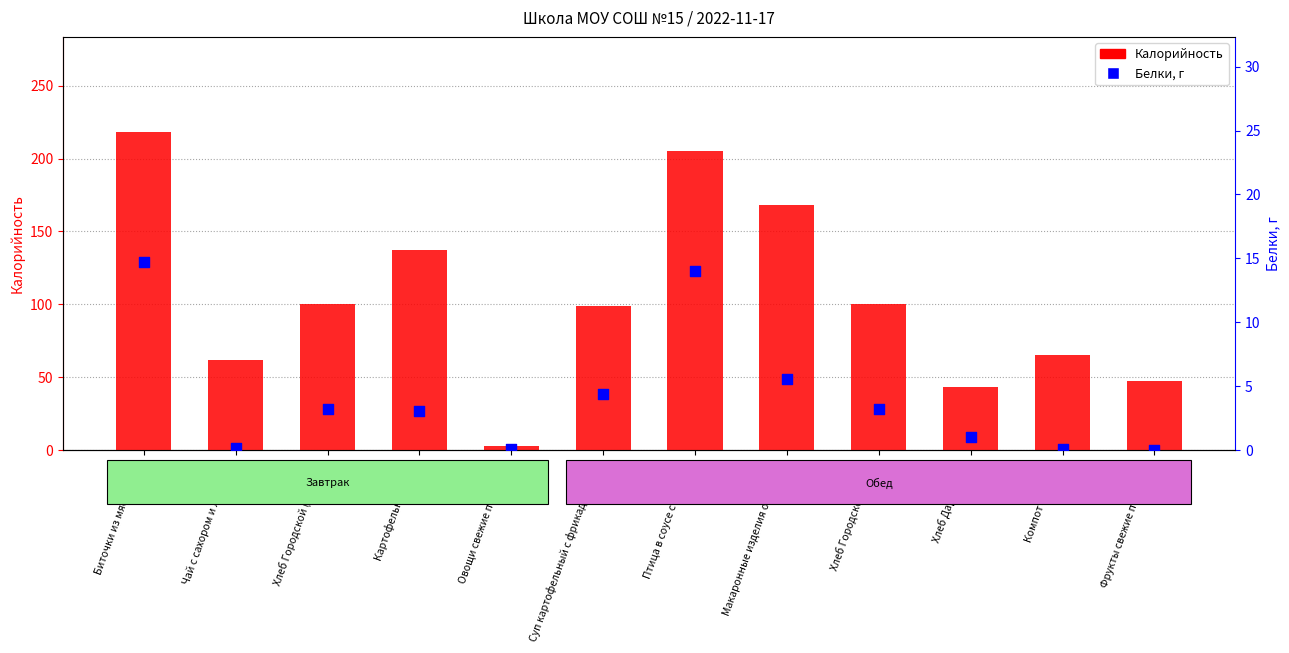

Which series contains the lowest Y value?

Белки, г